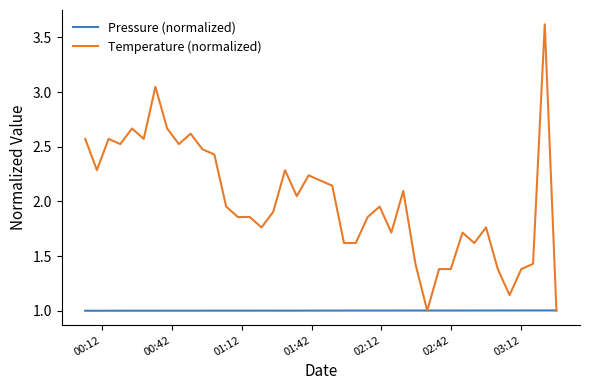

What is the minimum value shown in the chart?

1.0